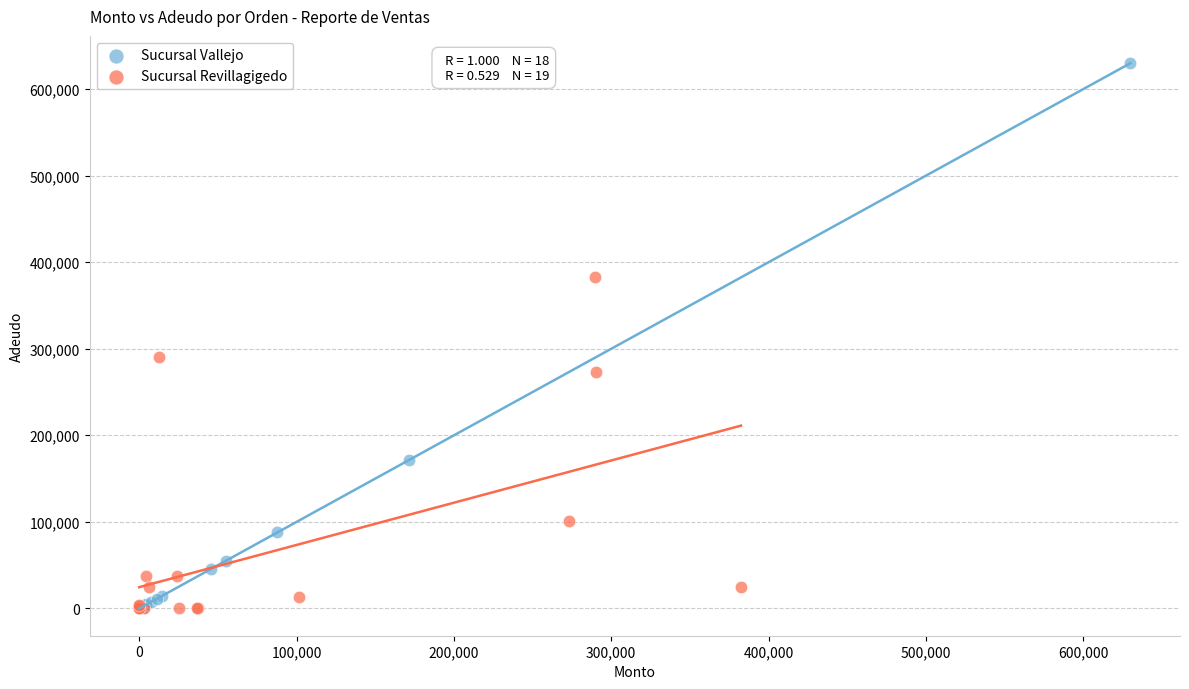

Which series contains the highest Y value?

Sucursal Vallejo